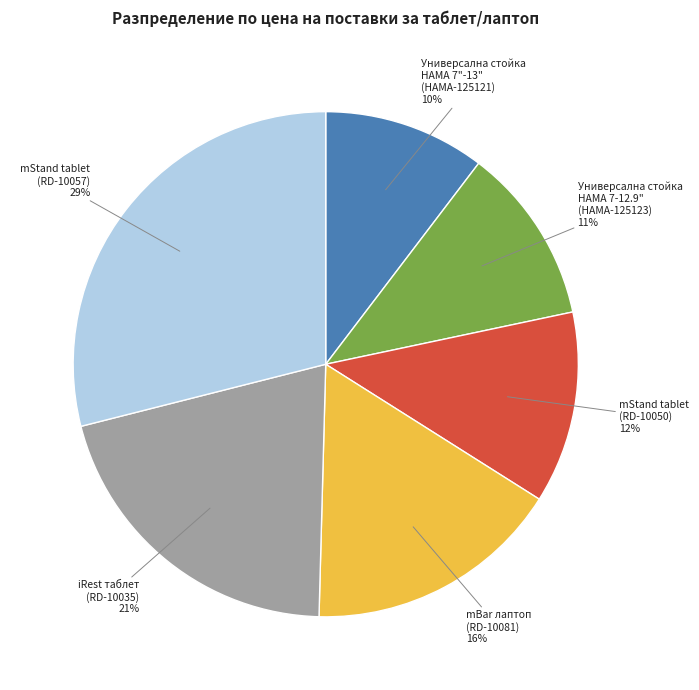

Does any single category account for the majority?

No